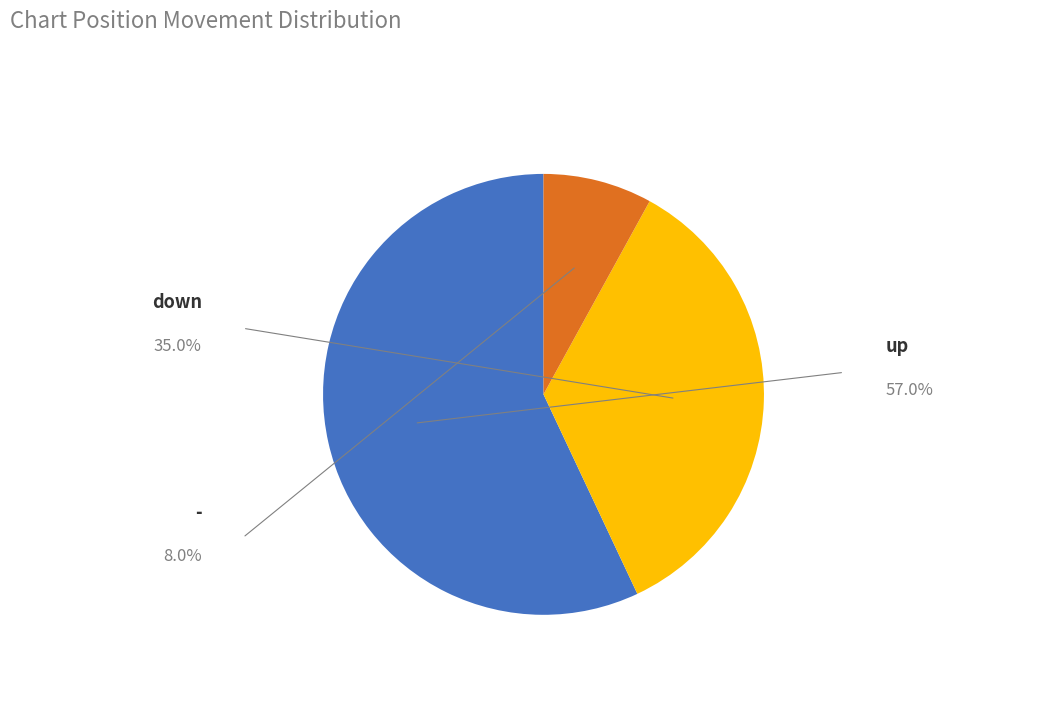

Which slice is the smallest?

-